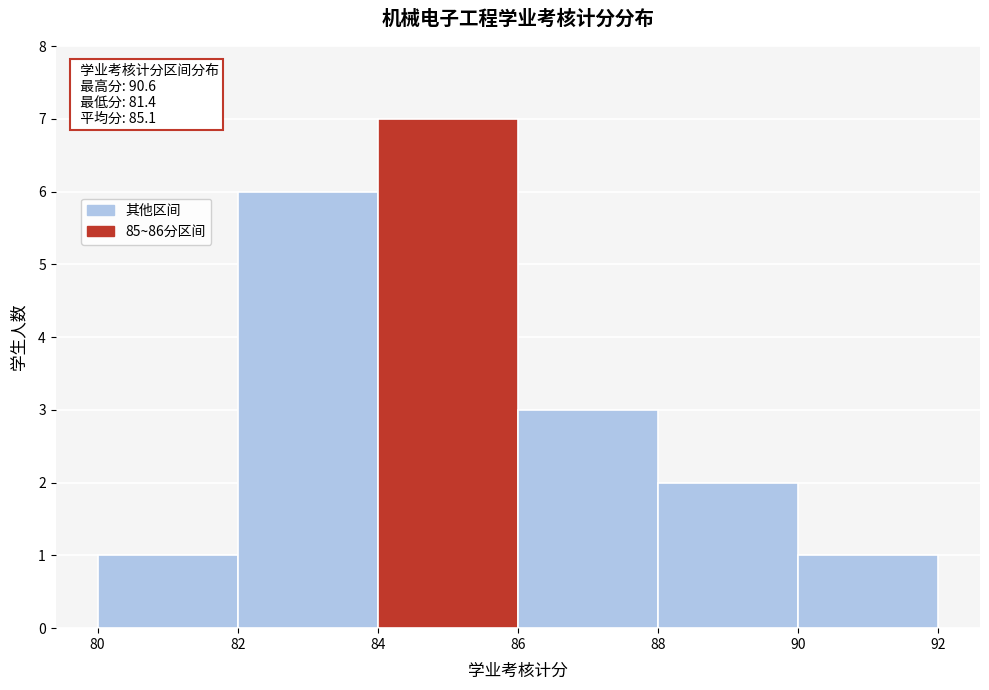

Over which range of the x-axis is the bar tallest?

84 to 86